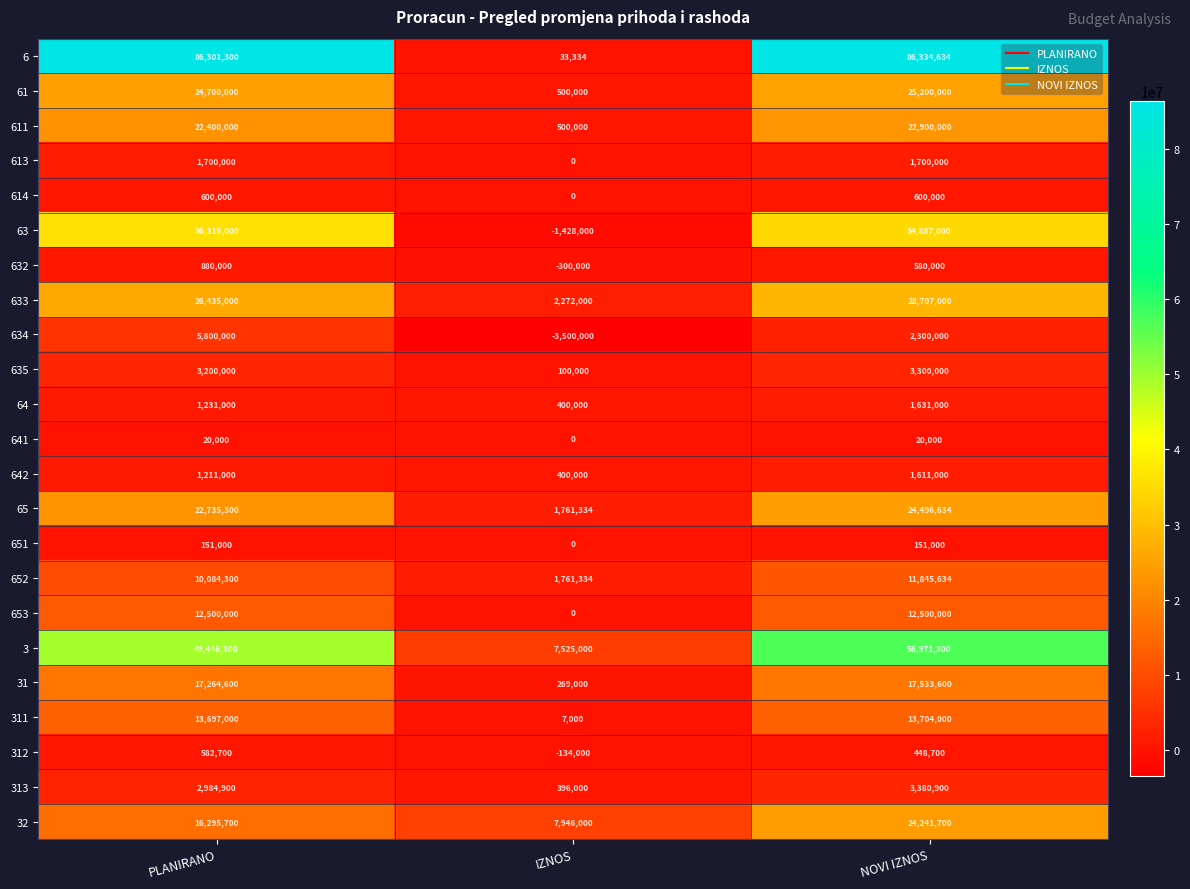

What is the maximum value shown in the chart?

86334634